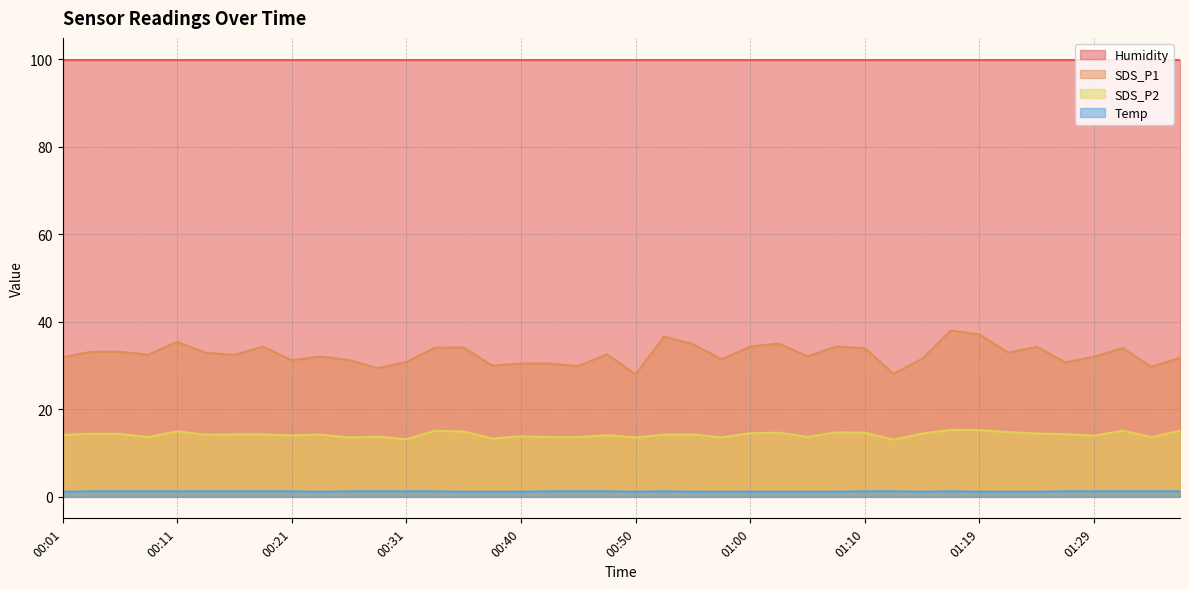

Does the chart have visible grid lines?

Yes